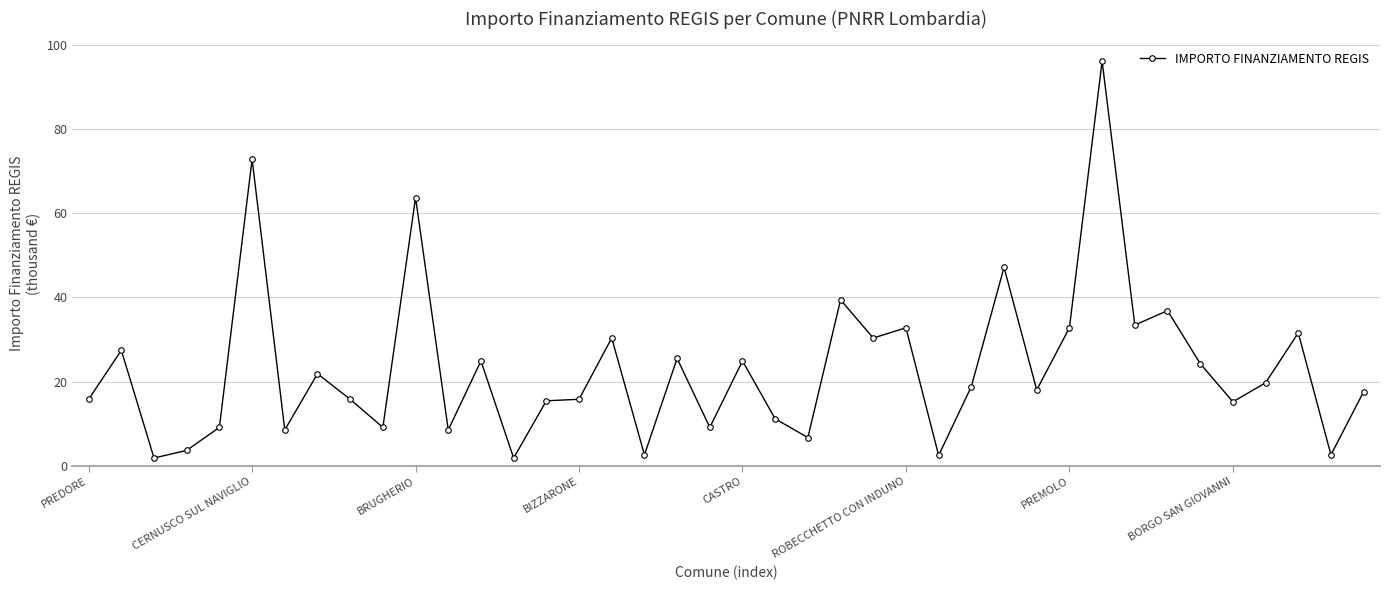

What is the sum of all values?

925.3